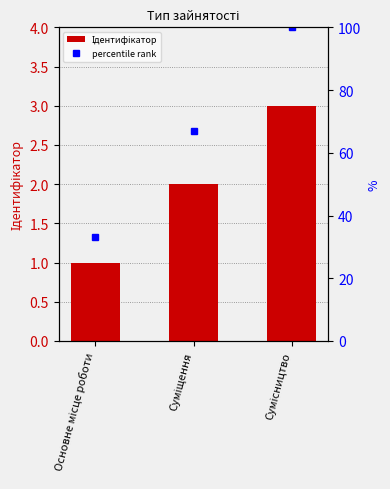

At which label is percentile rank closest to 66?

Суміщення